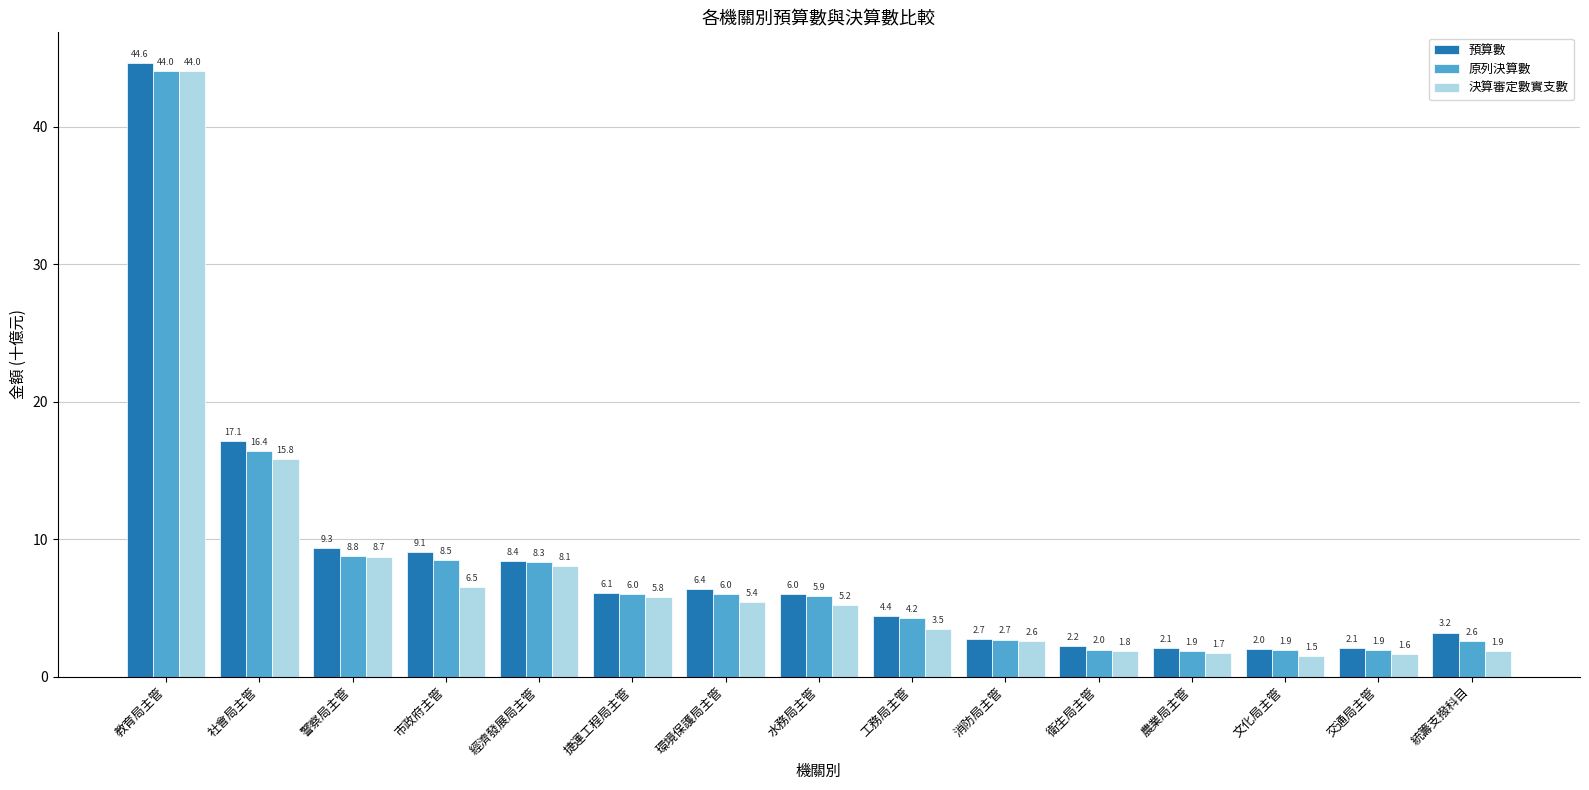

What is the value of the 原列決算數 bar at the 2nd from the left?

16.4